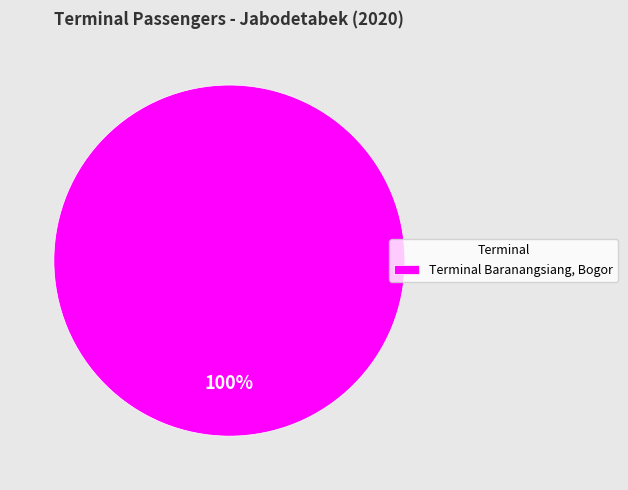

Does any single category account for the majority?

Yes